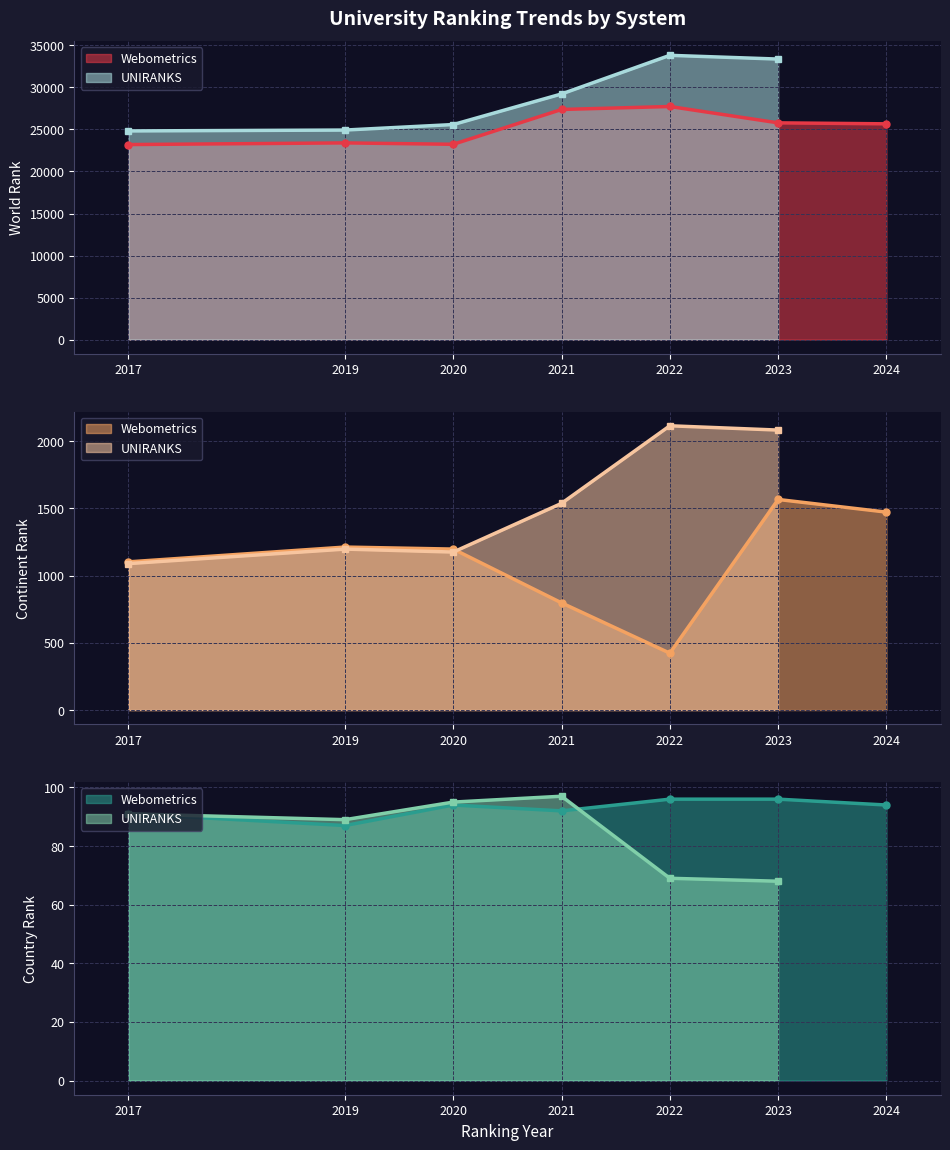

True or false: continent rank and world rank intersect in this chart.

False